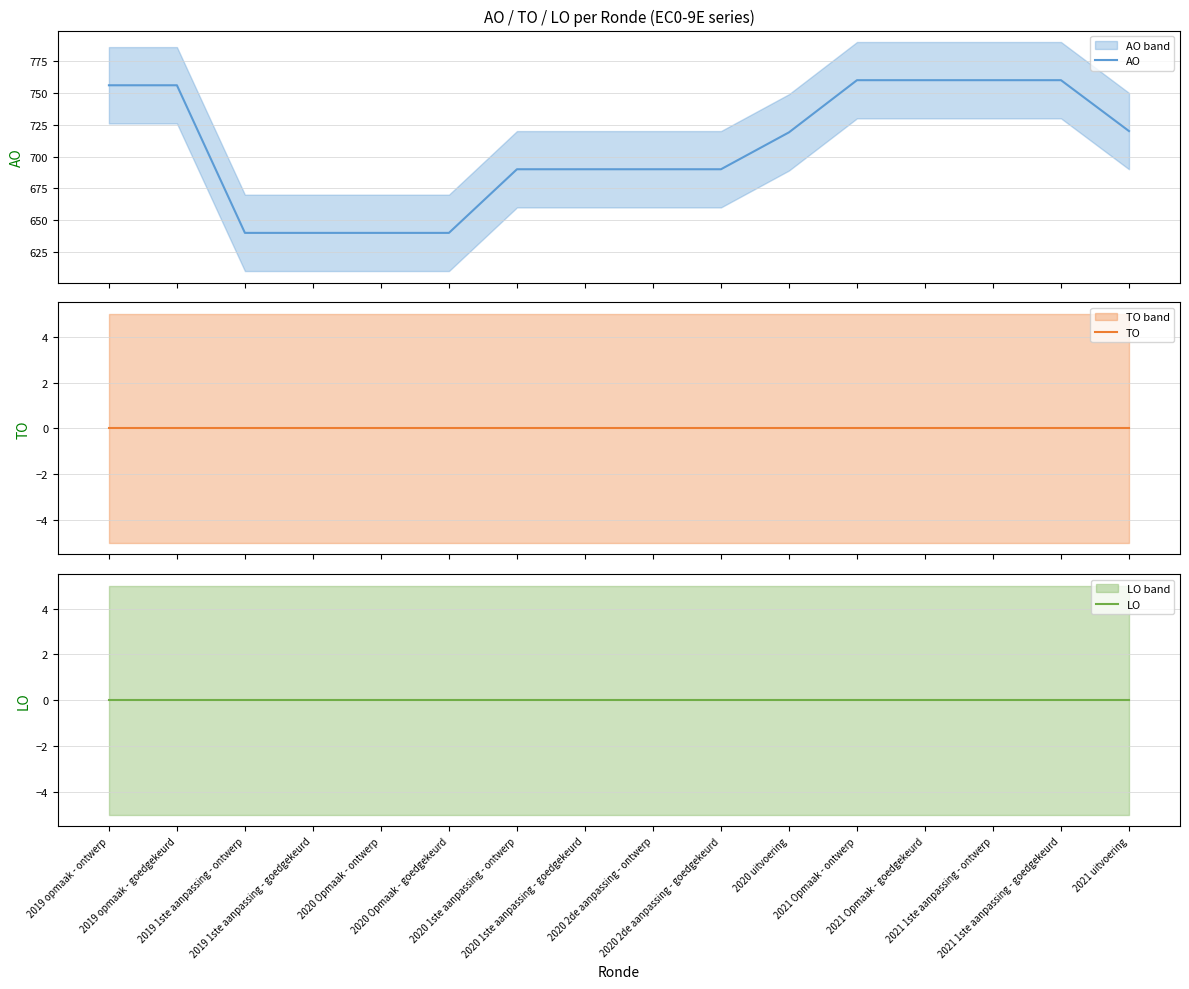

What value does the AO series have at 2021 Opmaak - ontwerp, to the nearest 10?

760